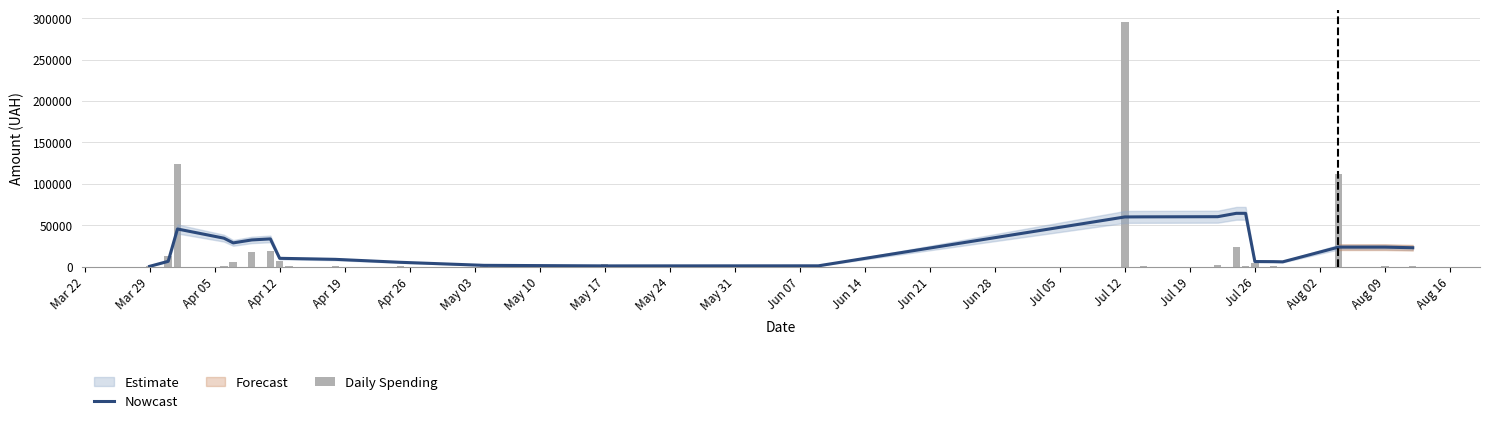

What is the label of the 10th bar from the left?

May 24